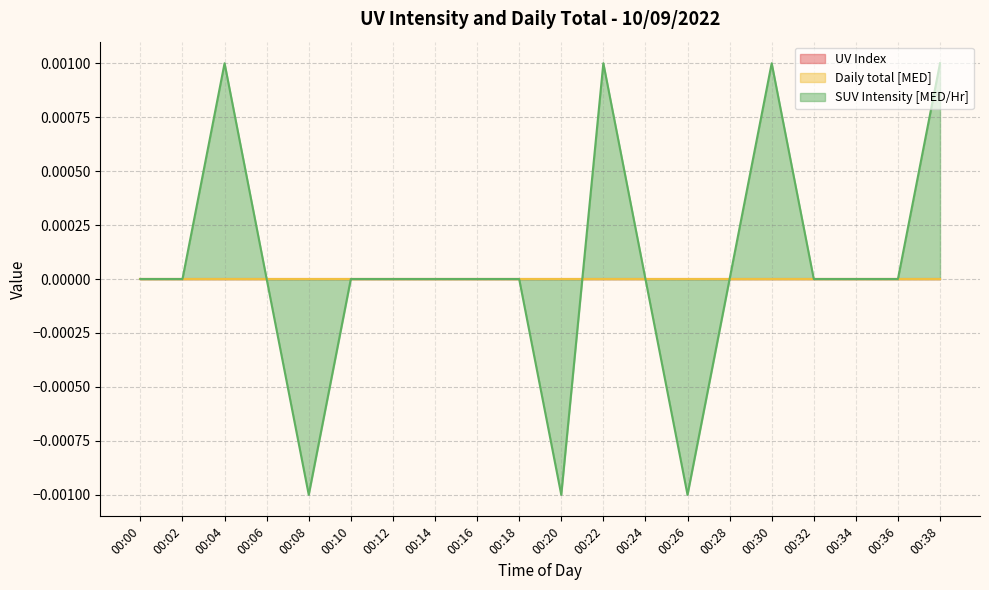

At how many categories does at least one series exceed 0?

4